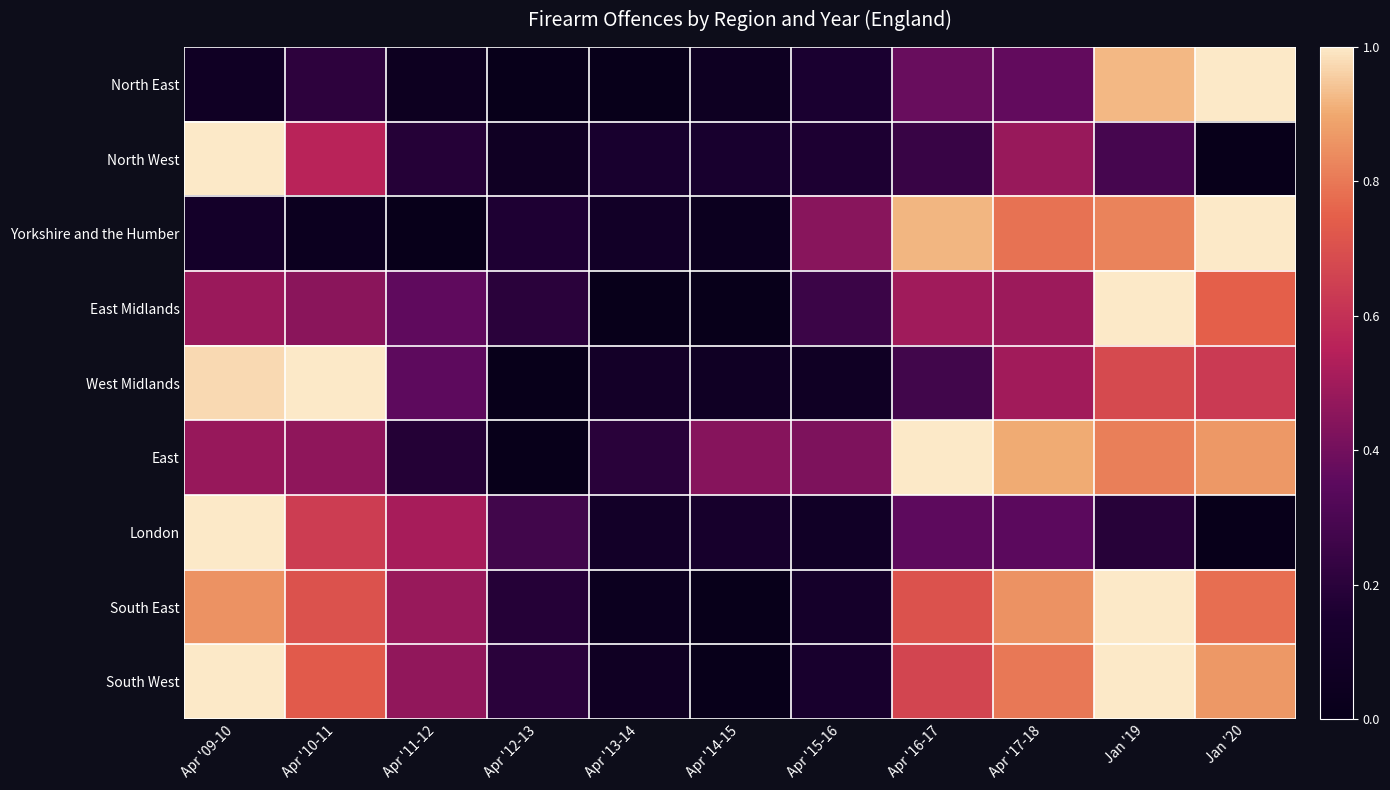

Which series changed the most between Apr '11-12 and Apr '16-17?

Yorkshire and the Humber